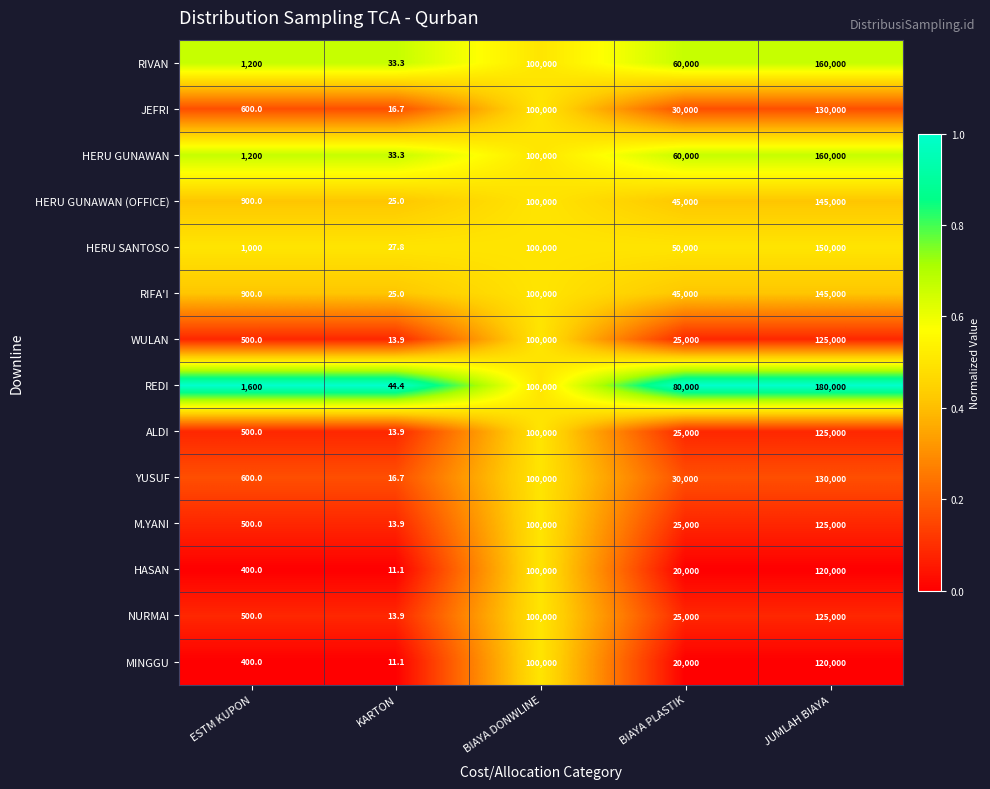

What is the maximum value shown in the chart?

180000.0